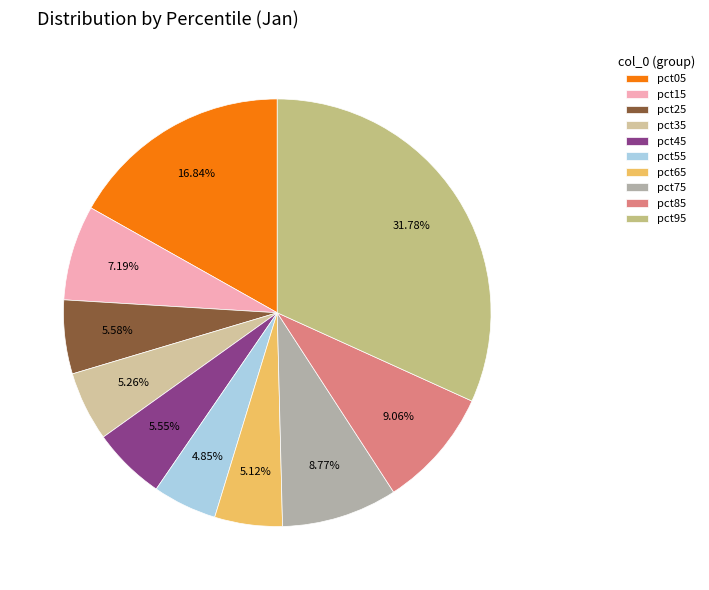

What percentage is the pct85 slice, to the nearest percent?

9%